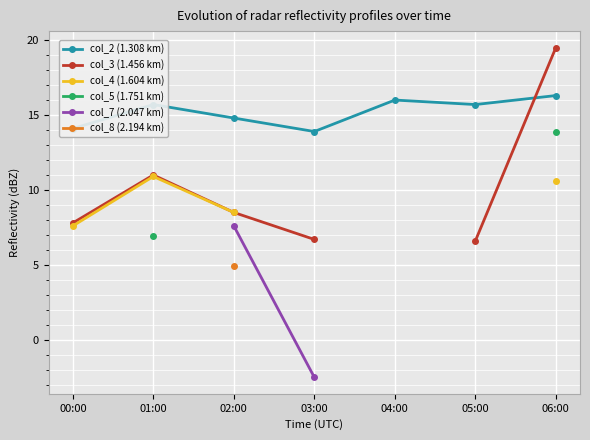

True or false: col_3 (1.456 km) and col_7 (2.047 km) cross at least once.

False